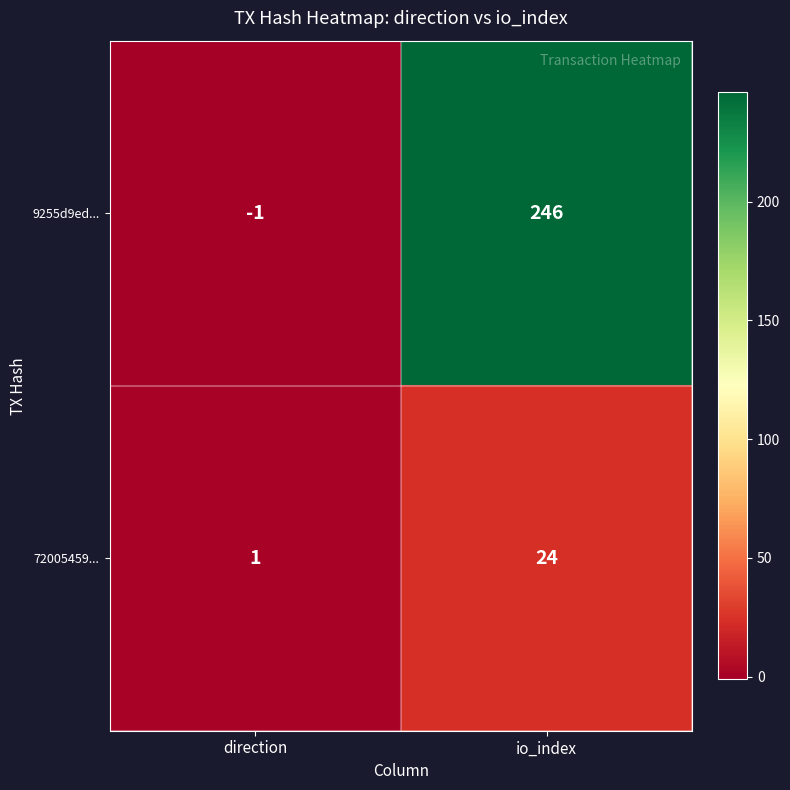

Reading left to right, list all the values displayed in this chart.

9255d9ed...: -1	246
72005459...: 1	24